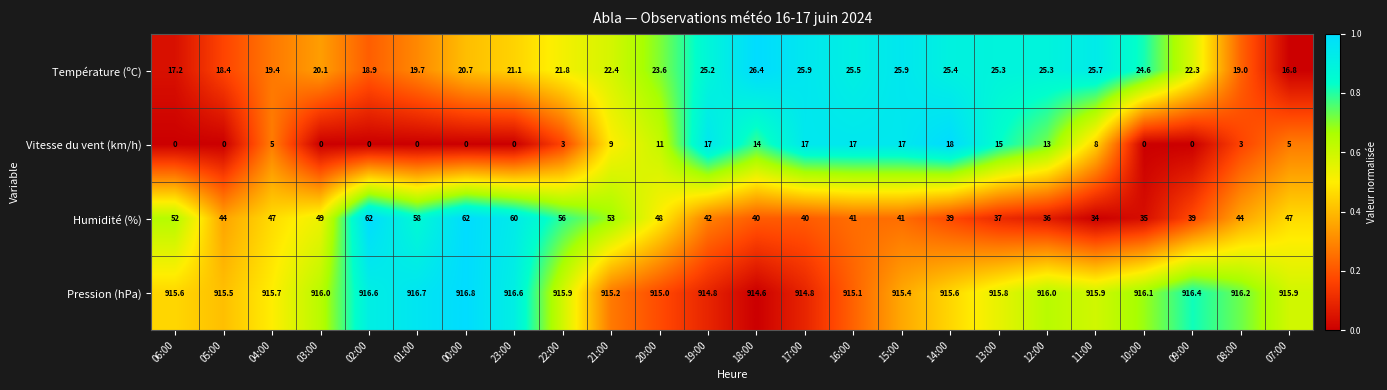

Where is Humidité (%) nearest to the value 48?

20:00